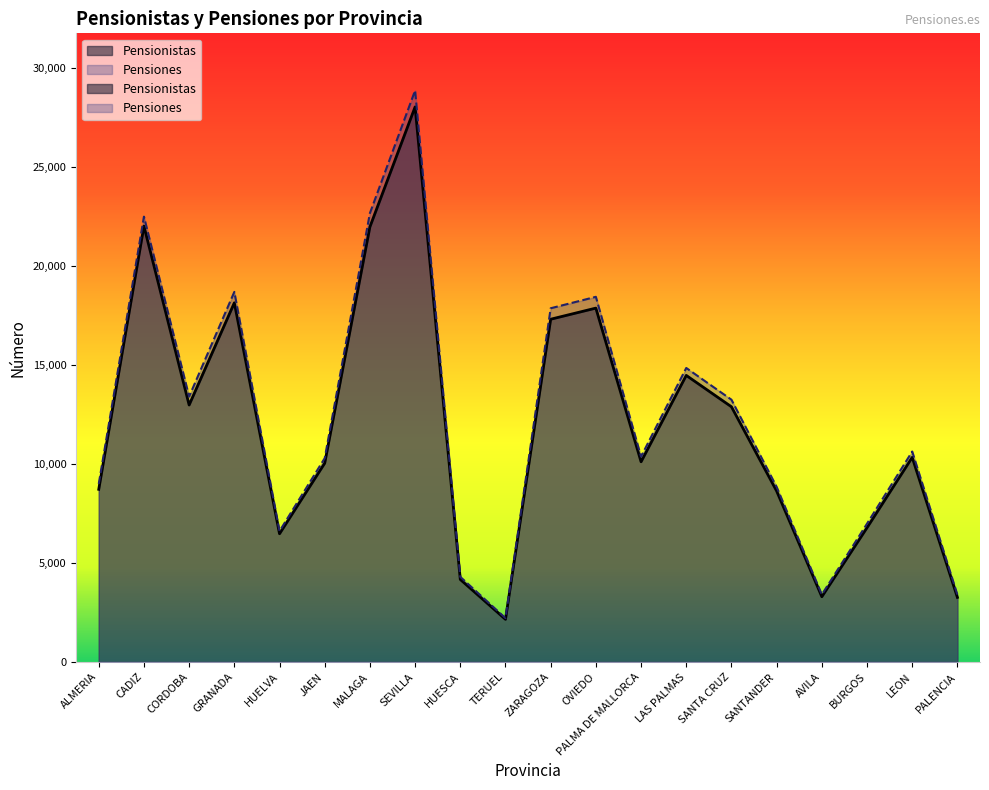

True or false: Pensionistas and Pensiones cross at least once.

False